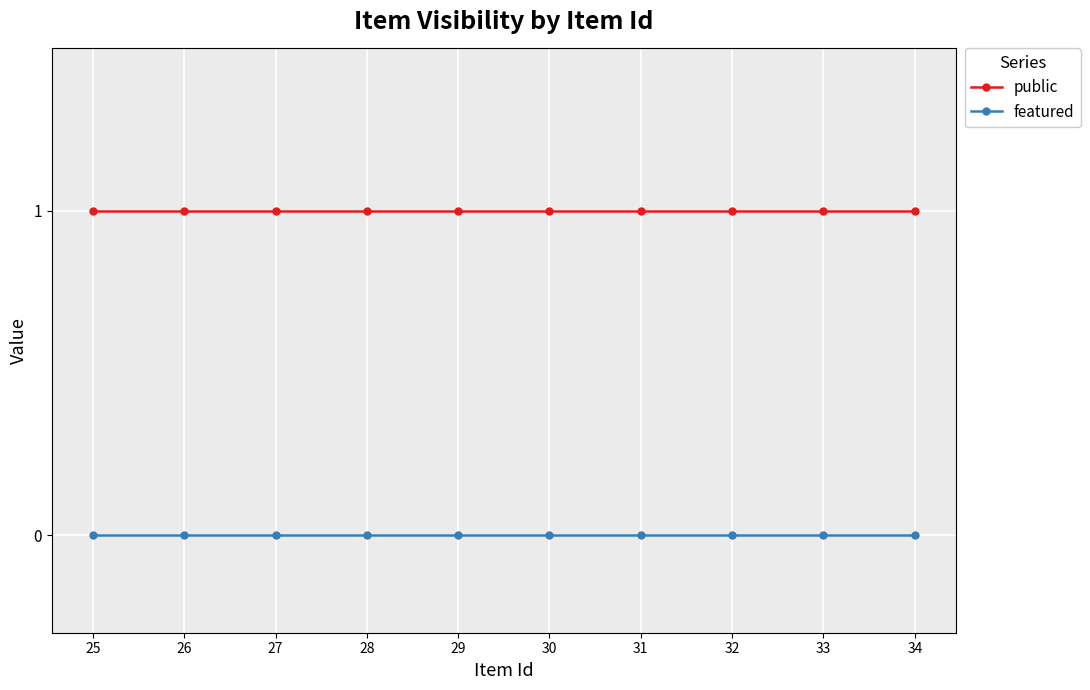

True or false: featured has a value of 0 at 28.

True